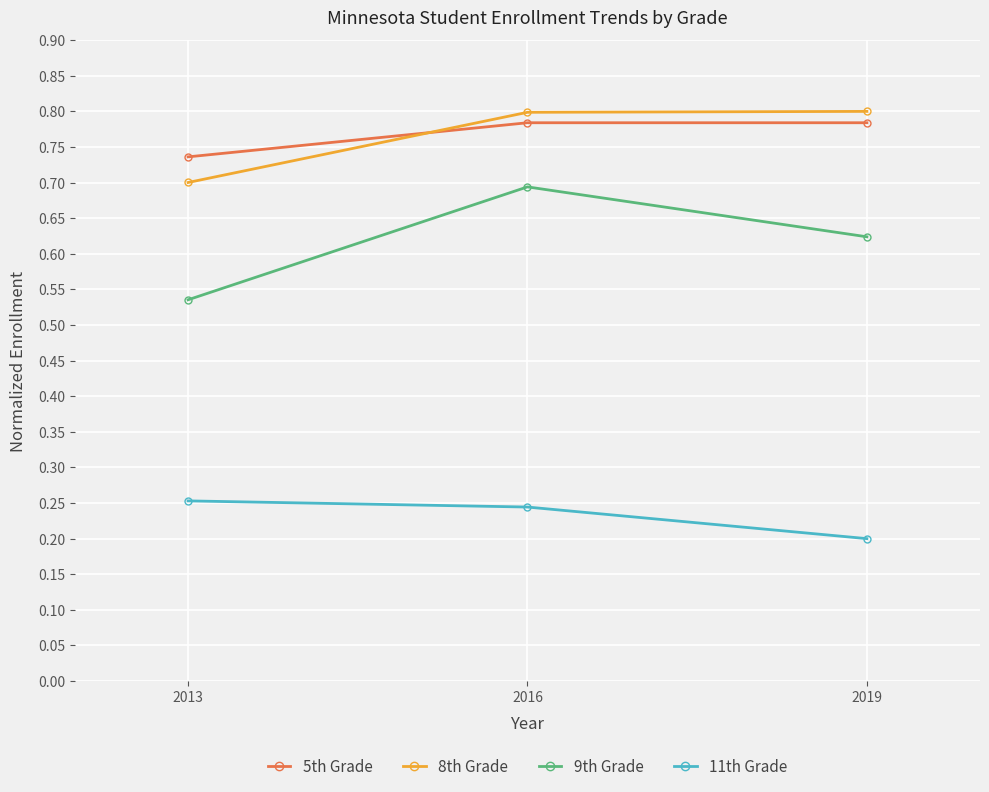

Count the 8th Grade values in the range 0 to 1.

3